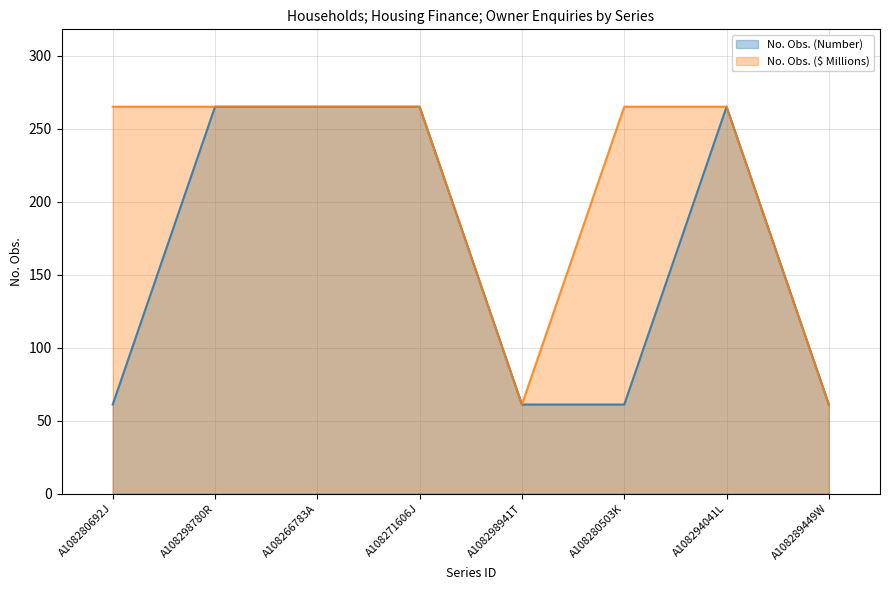

Reading left to right, list all the values displayed in this chart.

No. Obs. (Number) (line): A108280692J=61	A108298780R=265	A108266783A=265	A108271606J=265	A108298941T=61	A108280503K=61	A108294041L=265	A108289449W=61
No. Obs. ($ Millions) (line): A108280692J=265	A108298780R=265	A108266783A=265	A108271606J=265	A108298941T=61	A108280503K=265	A108294041L=265	A108289449W=61